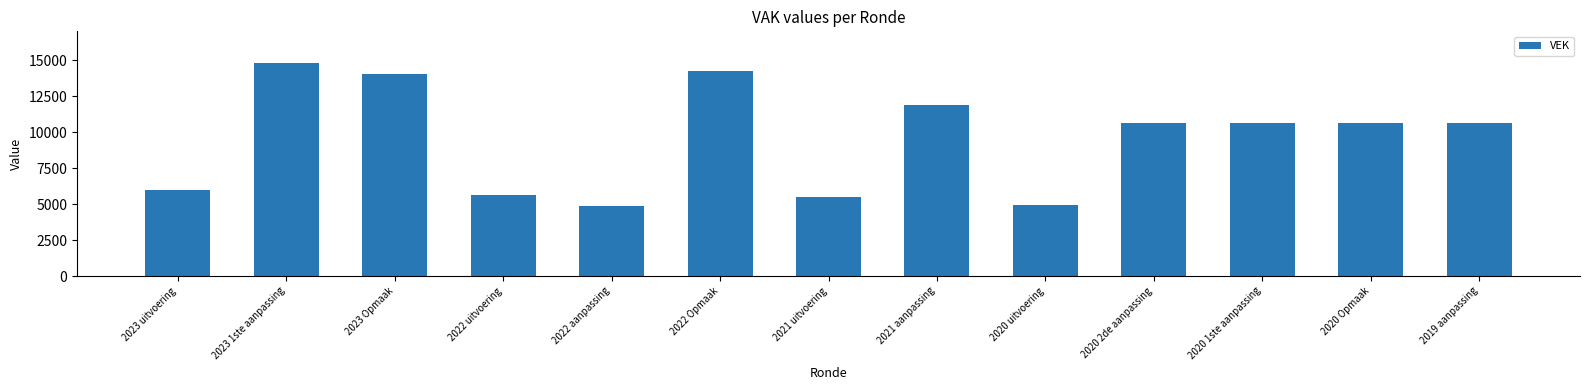

What is the minimum value shown in the chart?

4874